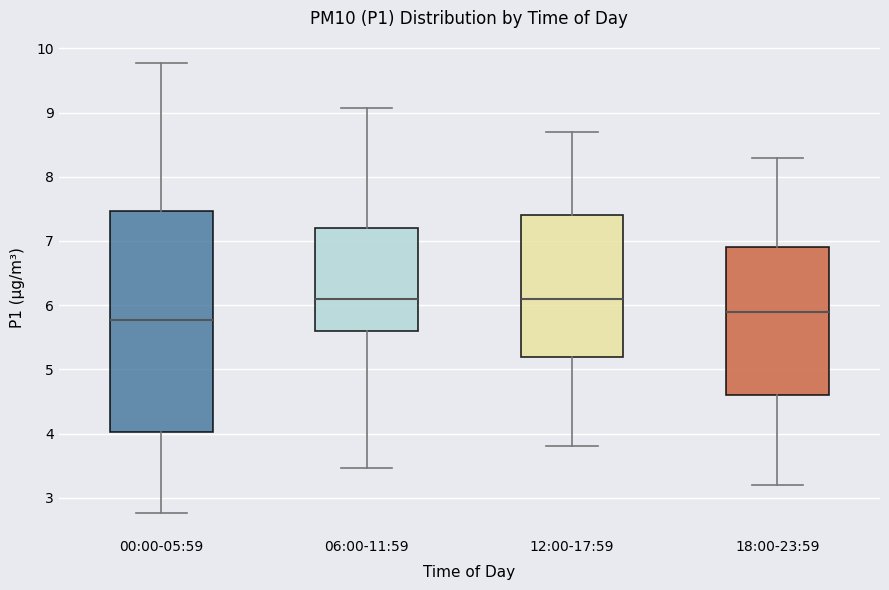

Reading left to right, transcribe this box plot: for each box, give where its median line is, the range the box spans, and where its two whiskers end, as read against the y-axis. The values are not printed on the chart, so give them approximately, as read against the axis.

00:00-05:59: median 5.8, box 4.0 to 7.5, whiskers 2.8 to 9.8
06:00-11:59: median 6.1, box 5.6 to 7.2, whiskers 3.5 to 9.1
12:00-17:59: median 6.1, box 5.2 to 7.4, whiskers 3.8 to 8.7
18:00-23:59: median 5.9, box 4.6 to 6.9, whiskers 3.2 to 8.3